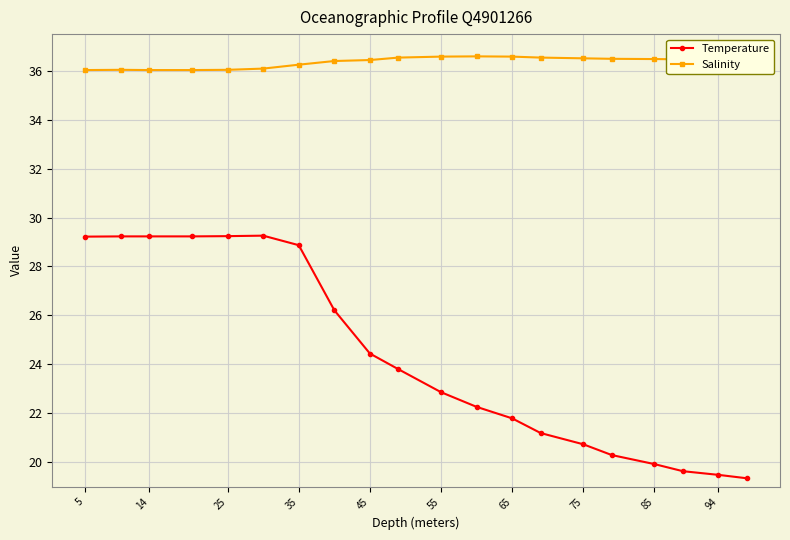

What is the value of the Temperature point at the 10th from the left?

23.8